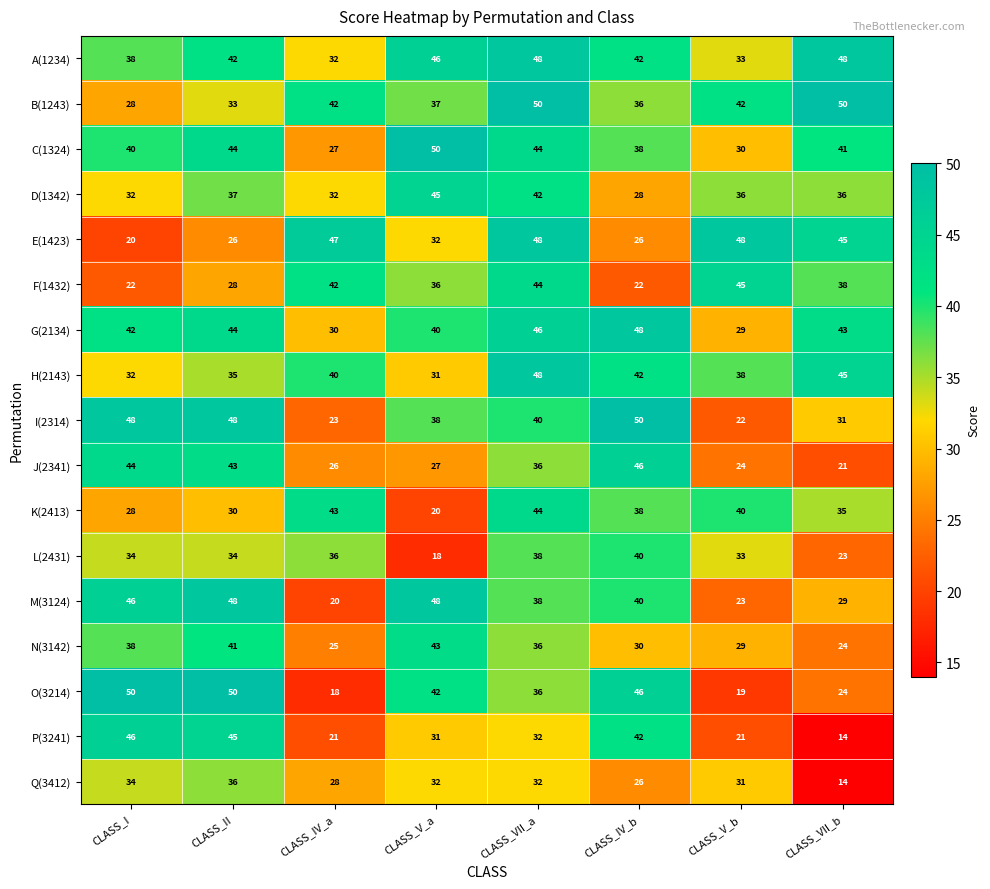

Read the C(1324) value at CLASS_IV_a, to the nearest 10.

30